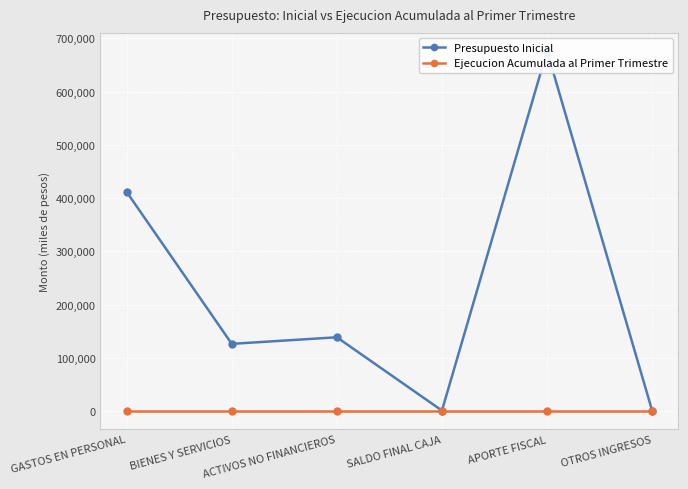

Which category has the lowest value across all series?

GASTOS EN PERSONAL